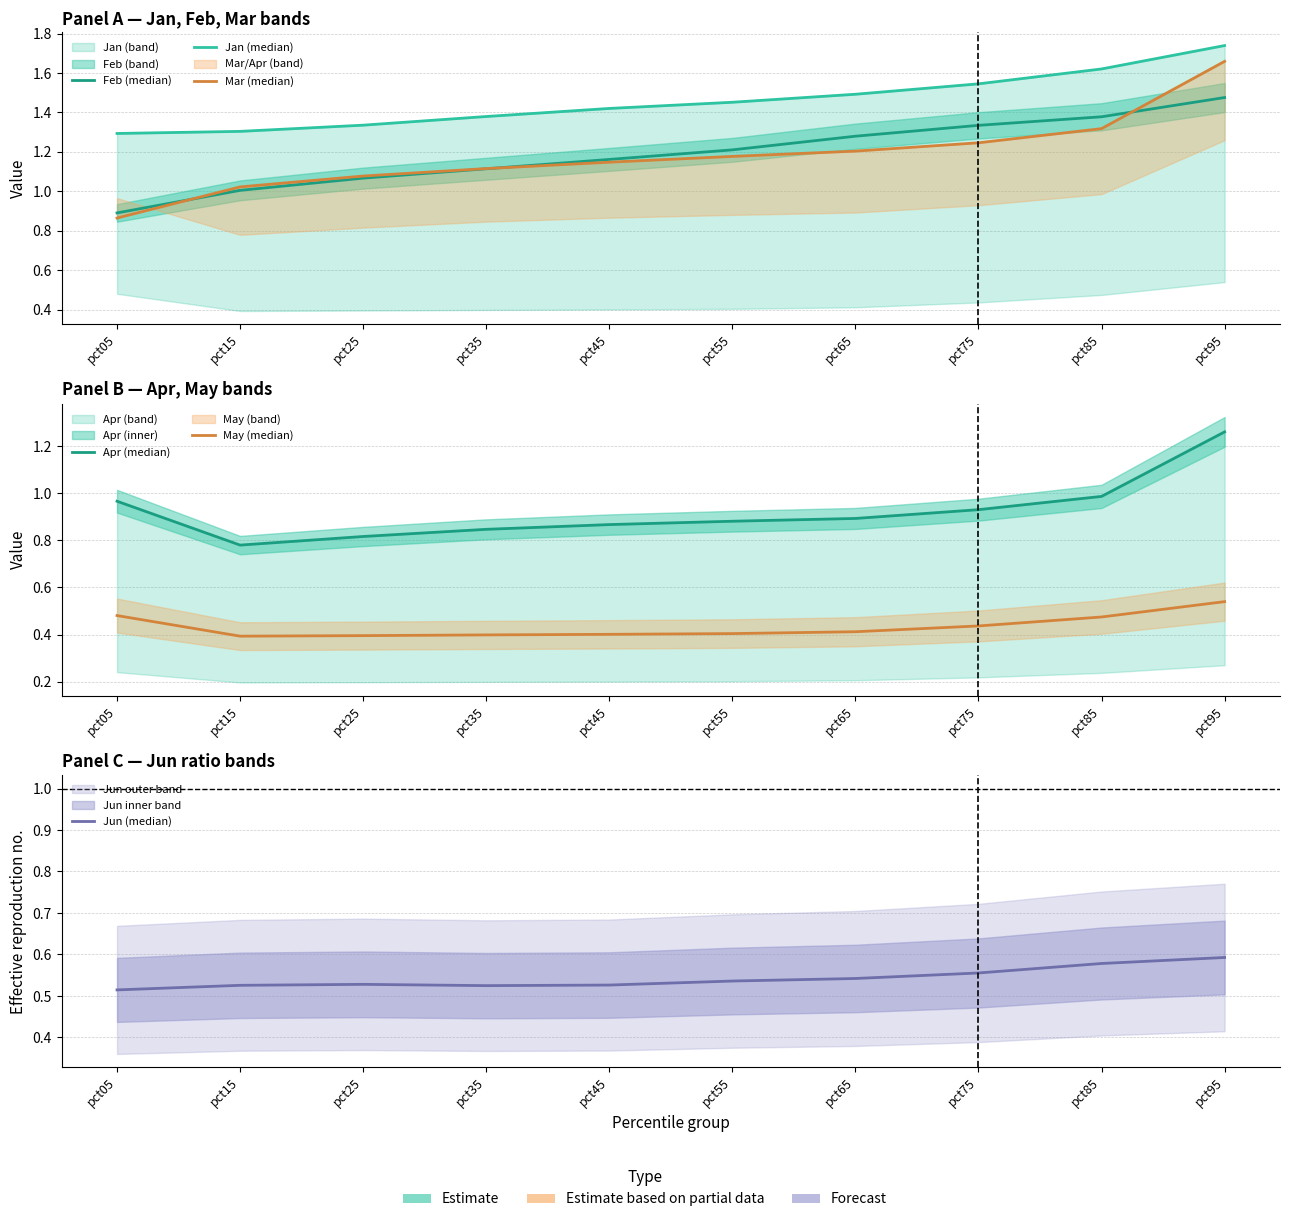

True or false: Feb (median) and May (median) intersect in this chart.

False